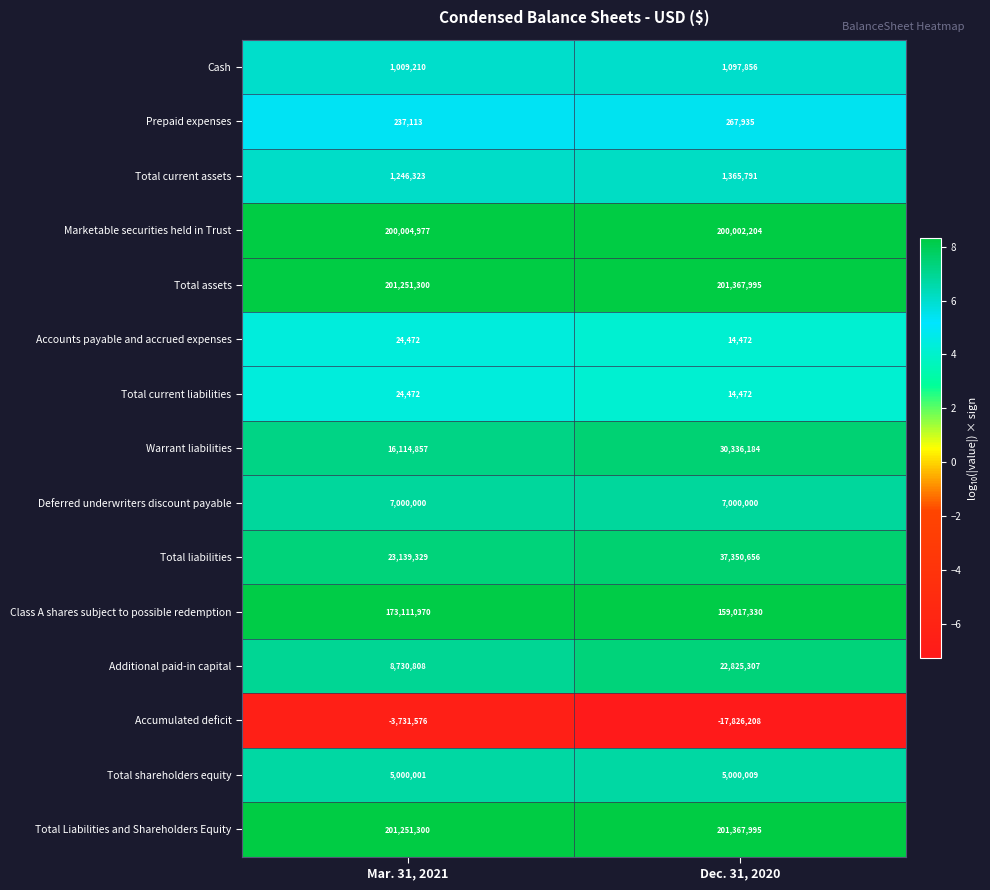

Which category has the lowest value across all series?

Dec. 31, 2020